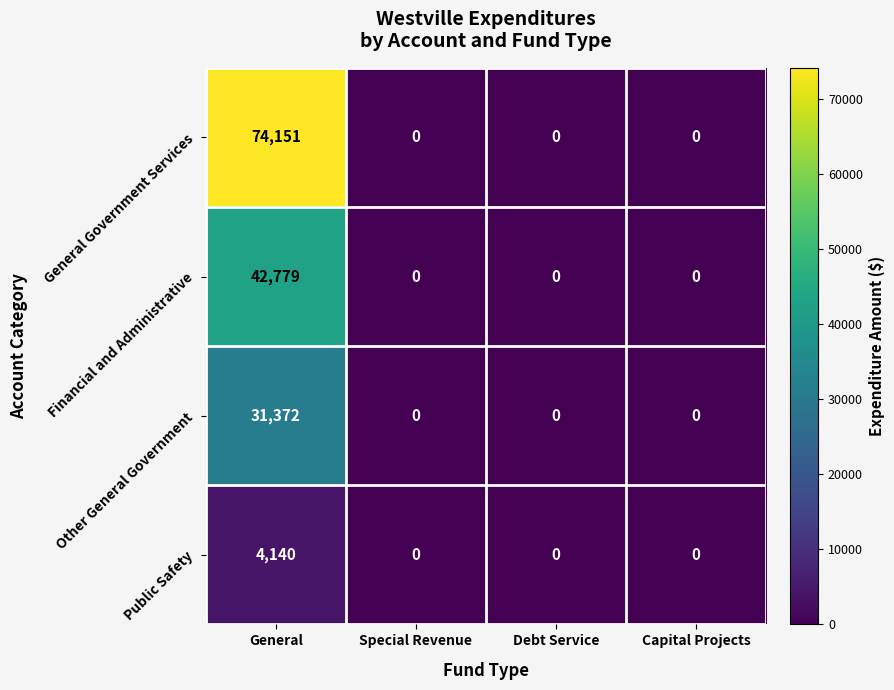

Which series has the largest range (max minus min)?

General Government Services